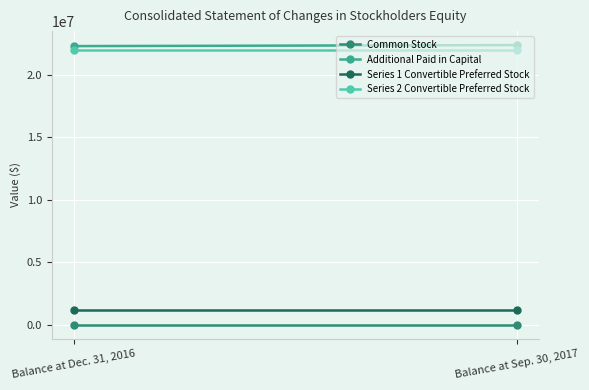

True or false: Series 2 Convertible Preferred Stock has a value of 21952000 at Balance at Dec. 31, 2016.

True